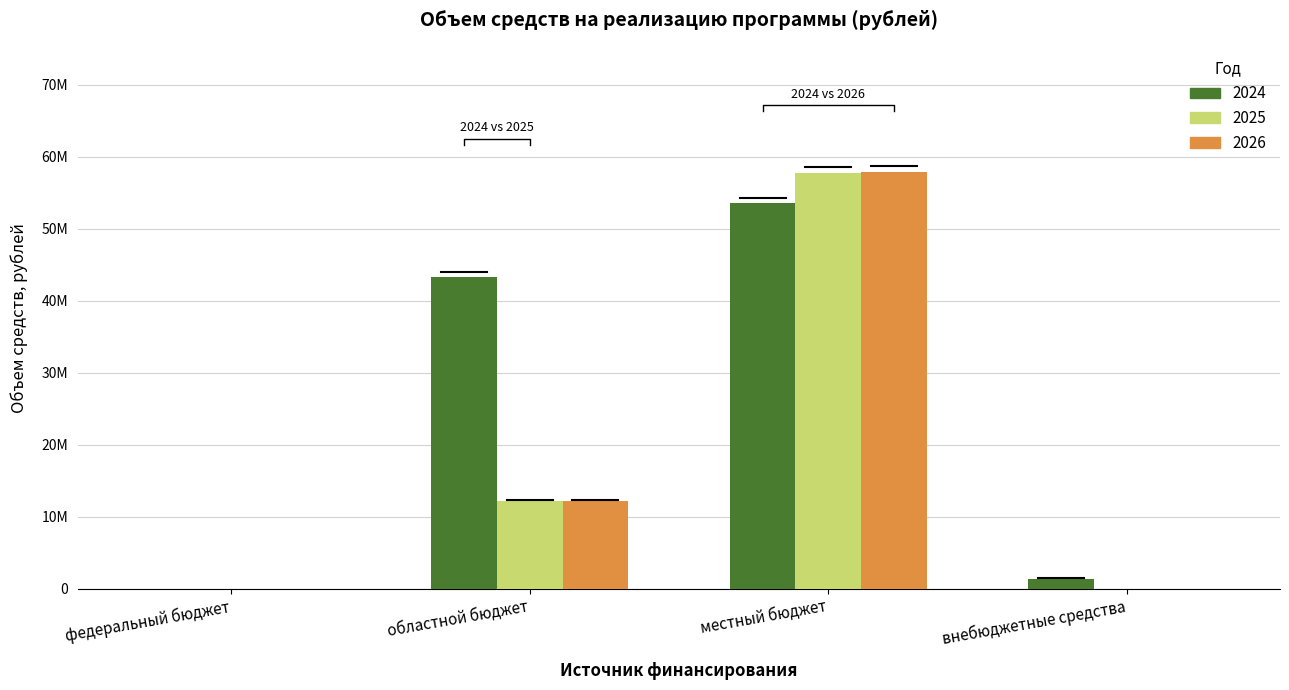

How many bars are there in total?

12